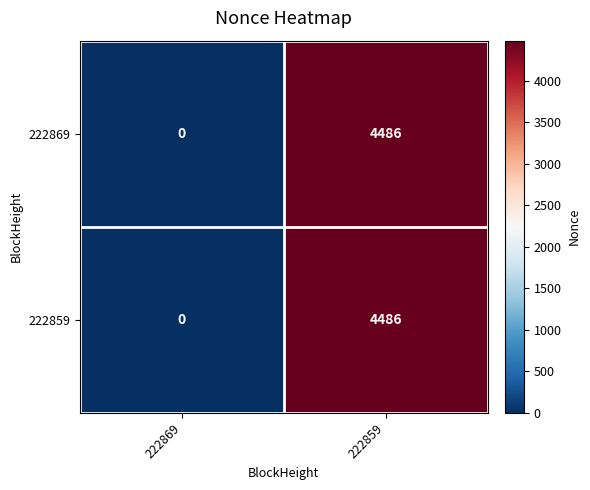

What is the total value across all series at 222859?

8972